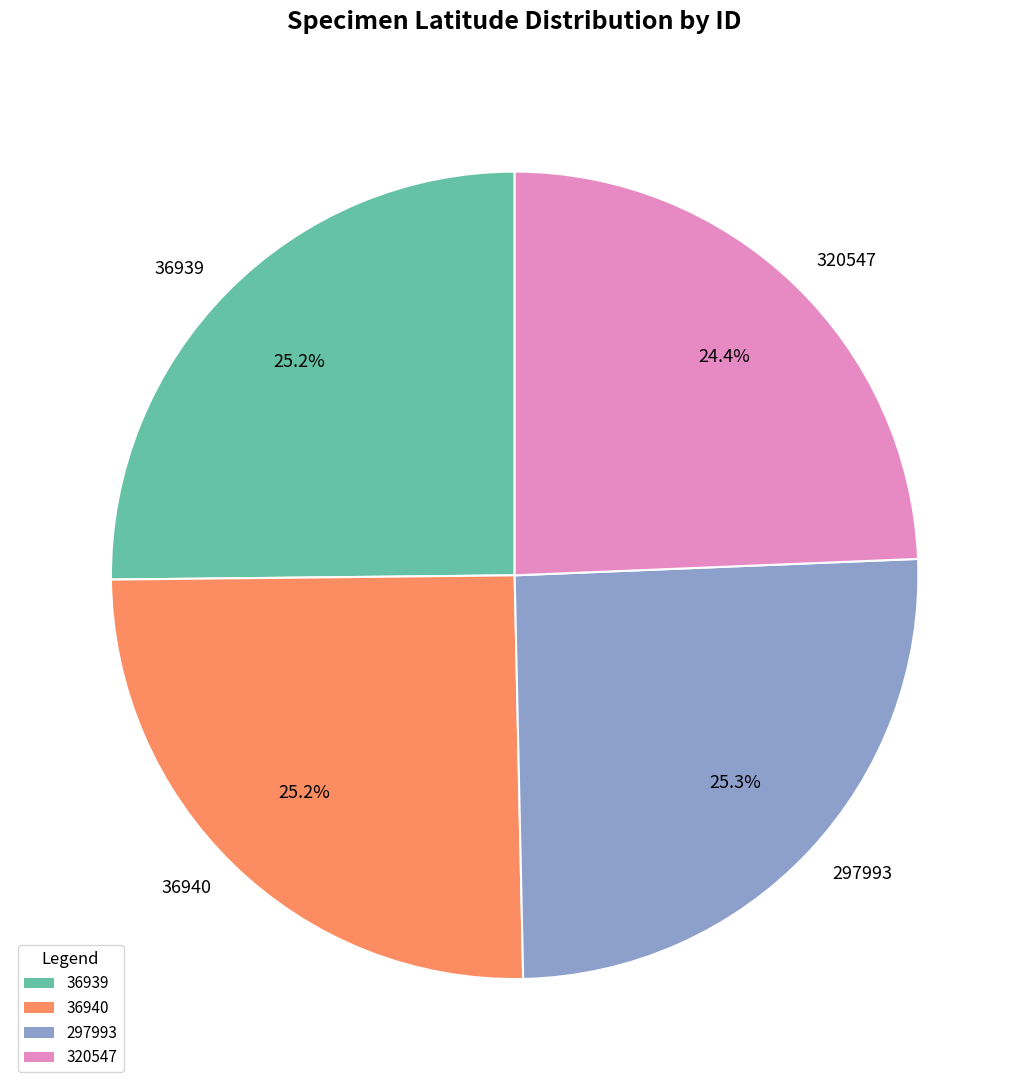

Which slice is the smallest?

320547